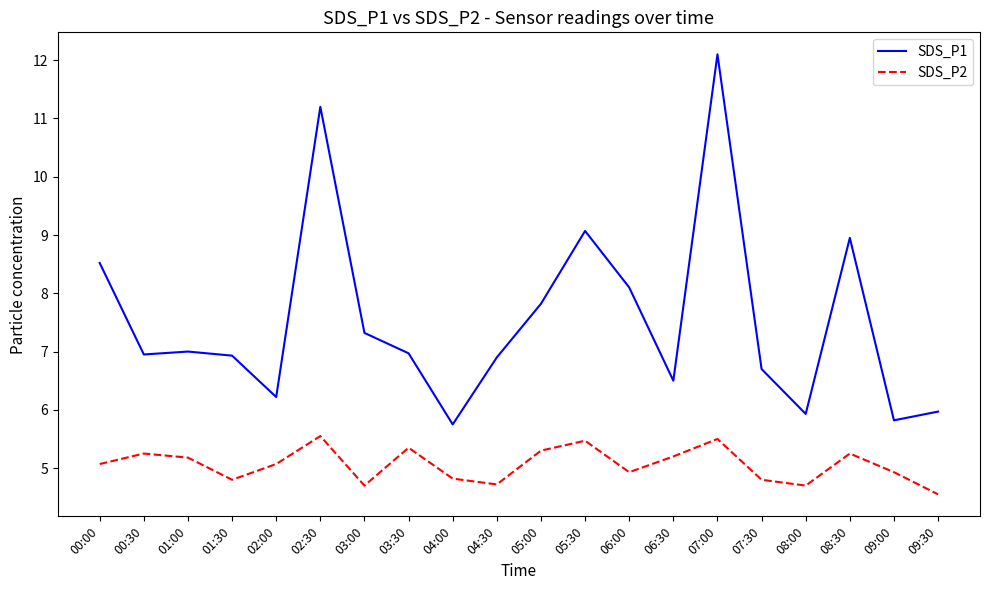

What is the sum of all SDS_P2 values?

101.1